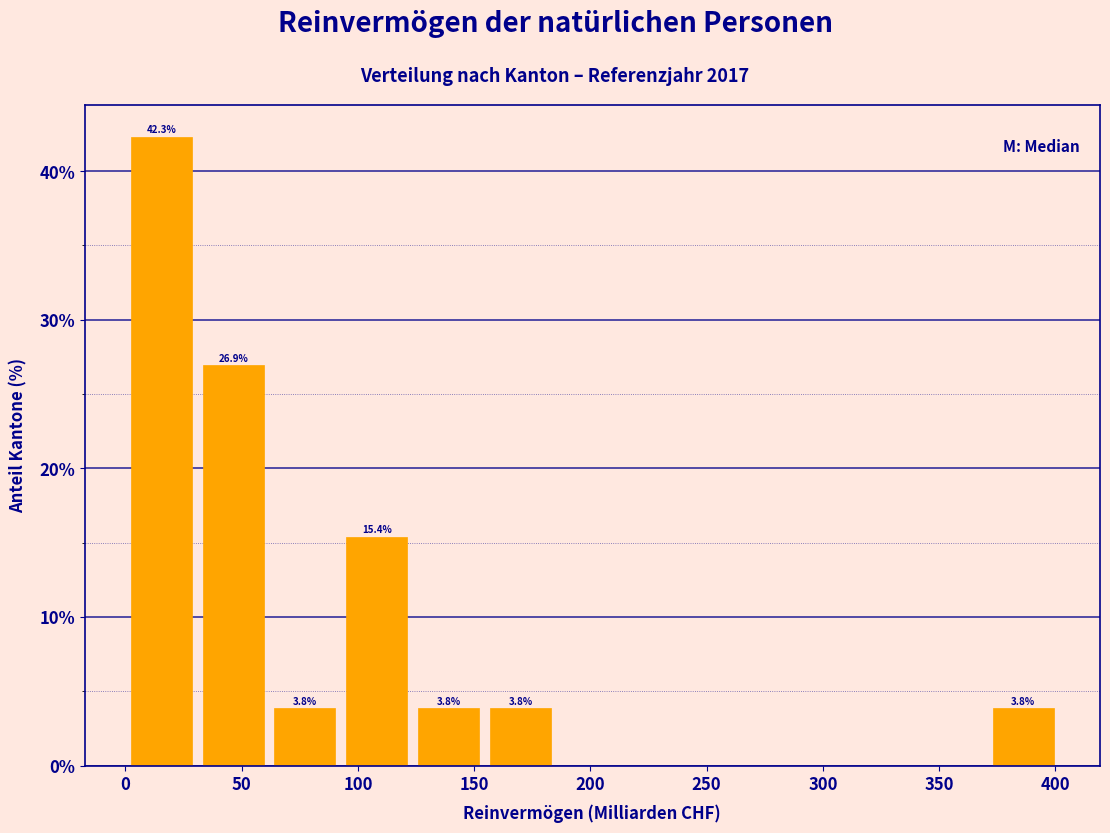

Over which range of the x-axis is the bar tallest?

0 to 30